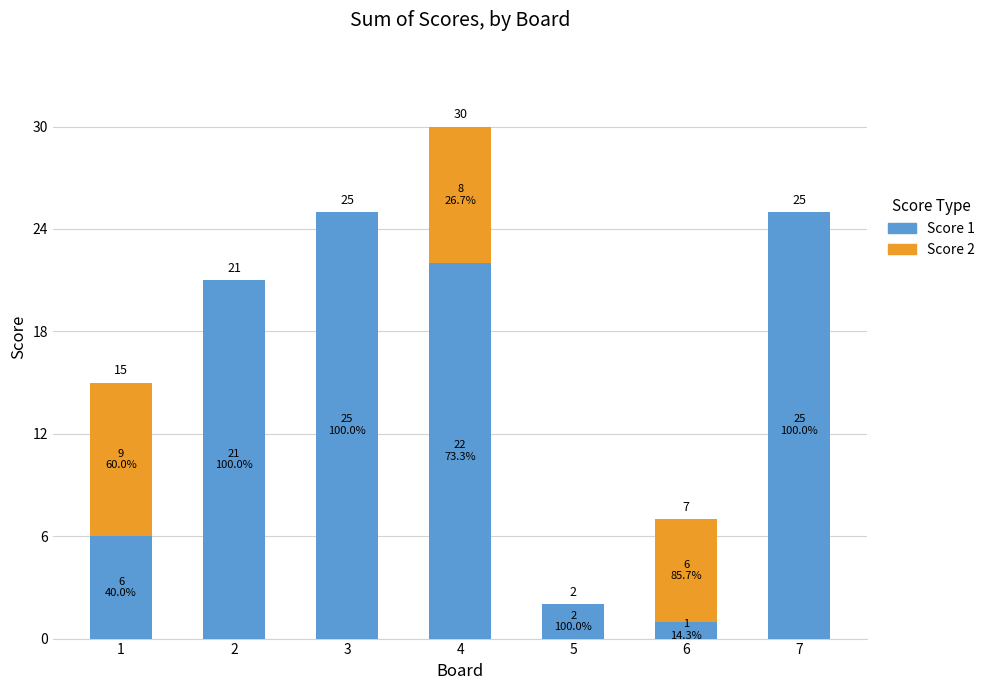

The Score 1 series shows 0 at 6. True or false?

False